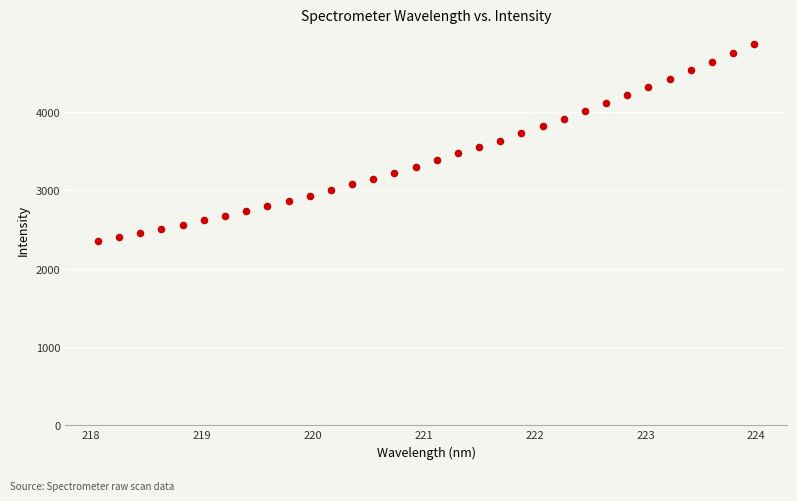

What is the range of Y values (max minus min)?

2520.2